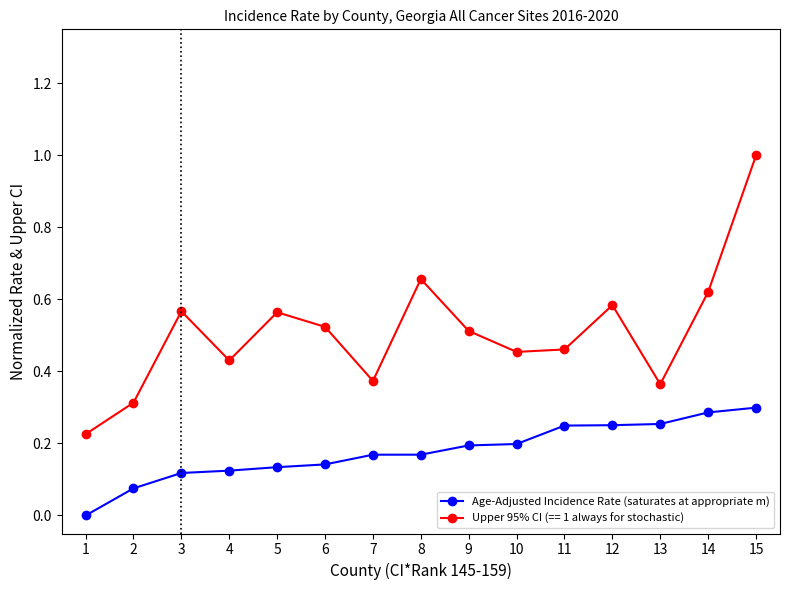

The value of Age-Adjusted Incidence Rate (saturates at appropriate m) at 7 is 0.2. True or false?

True